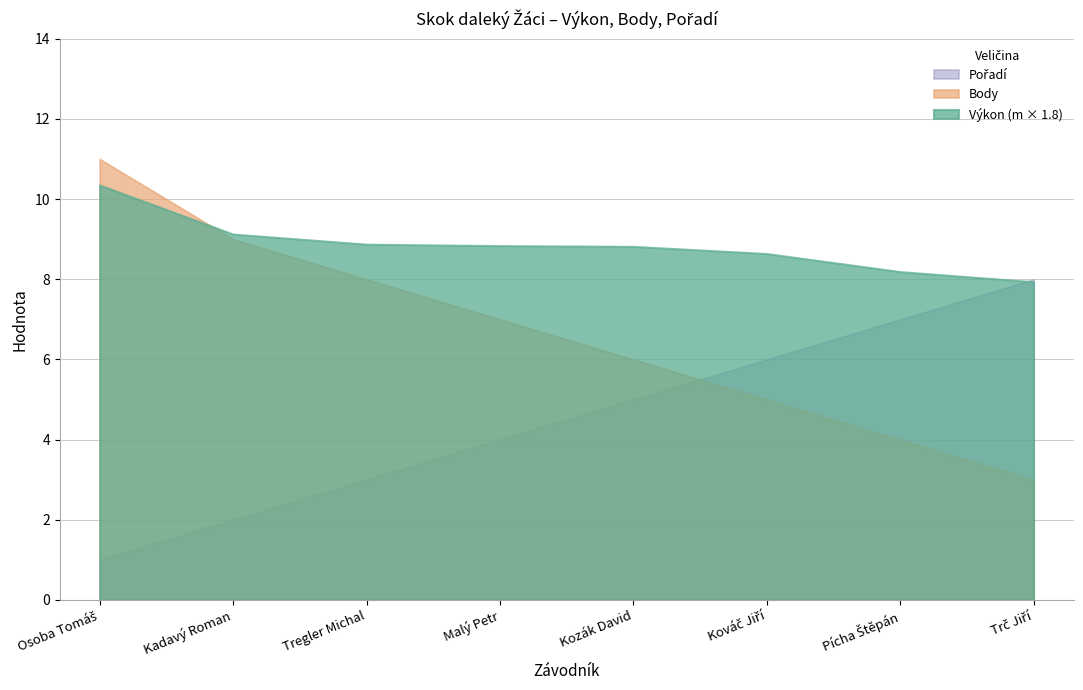

What is the difference between the highest and lowest values at Kozák David?

3.8